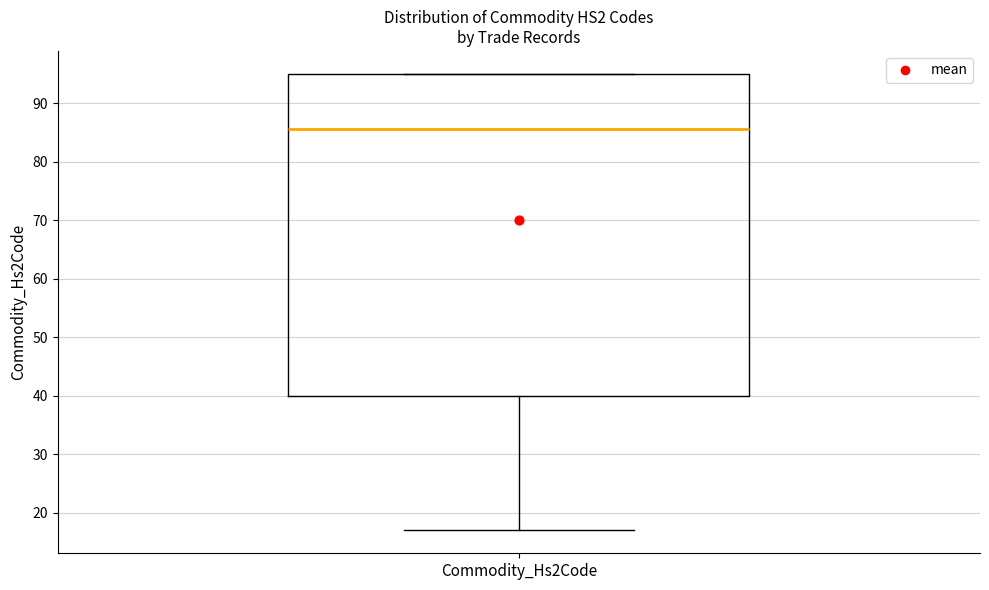

Transcribe this box plot: give where the median line is, the range the box spans, and where the two whiskers end, as read against the y-axis. The values are not printed on the chart, so give them approximately, as read against the axis.

median 86, box 40 to 95, whiskers 17 to 95